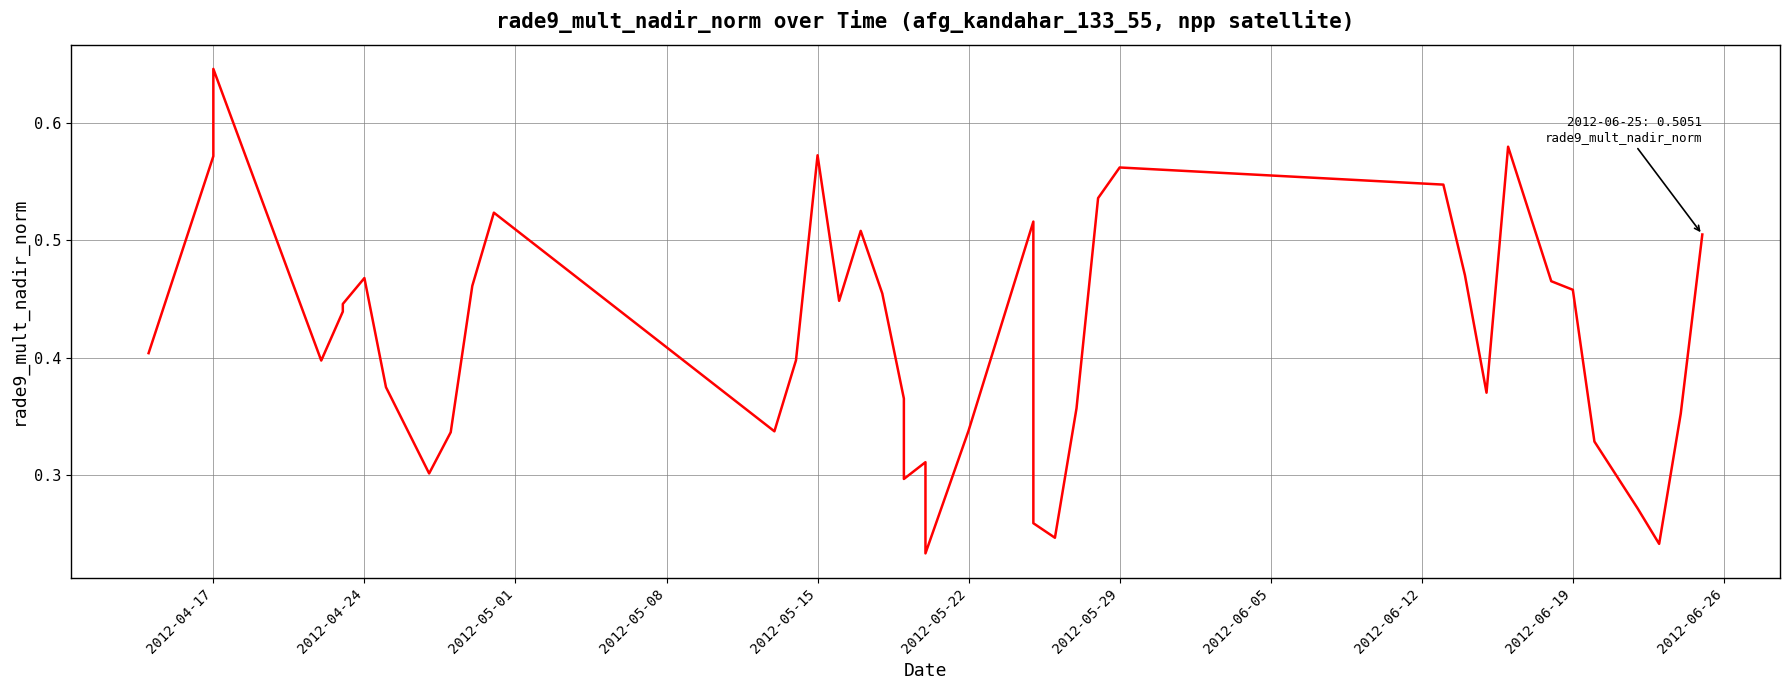

What is the average value?

0.4